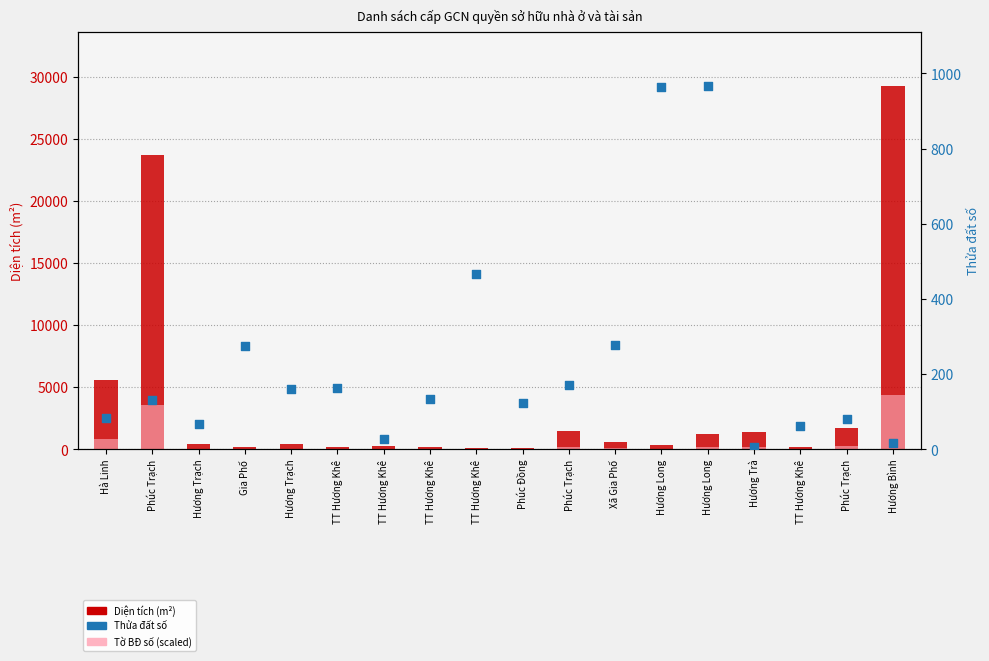

Is the value of Diện tích (m²) at Gia Phố greater than the value of Tờ BĐ số (scaled) at Phúc Trạch?

No